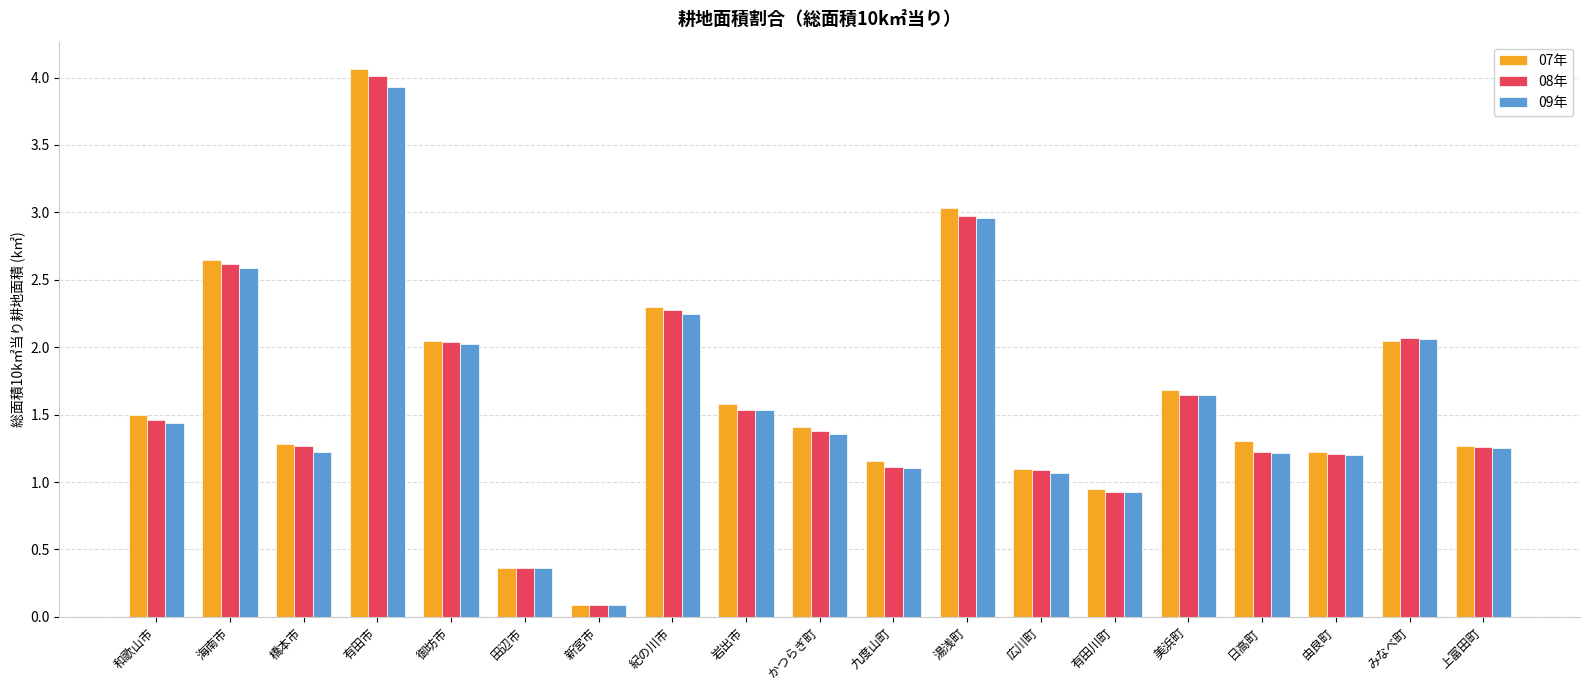

Is it true that 07年 equals 3.0 at 湯浅町?

True